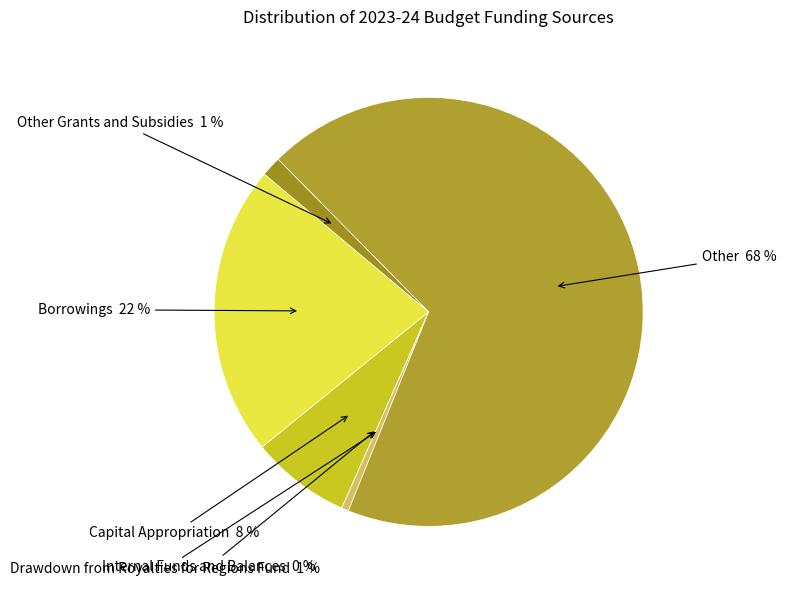

The Other slice represents 74% of the pie. True or false?

False